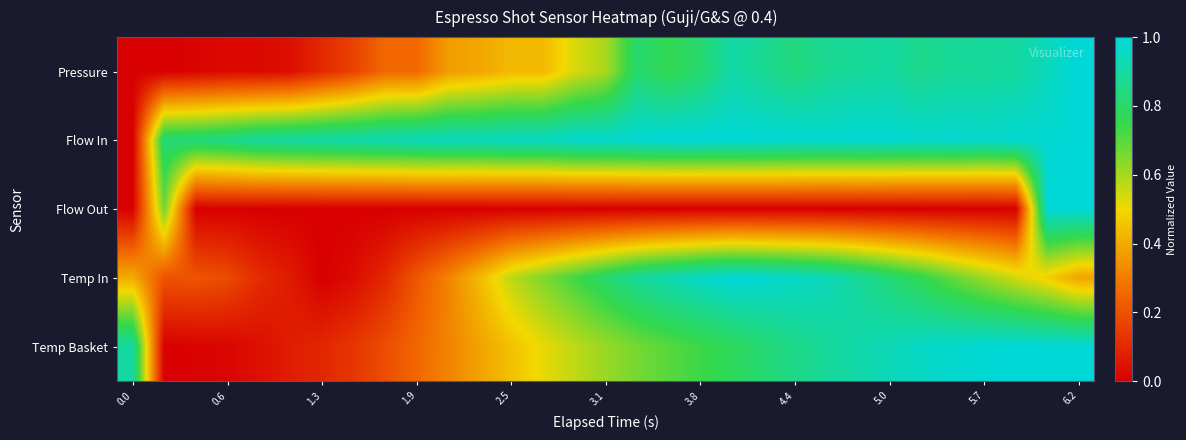

What is the maximum value shown in the chart?

1.0